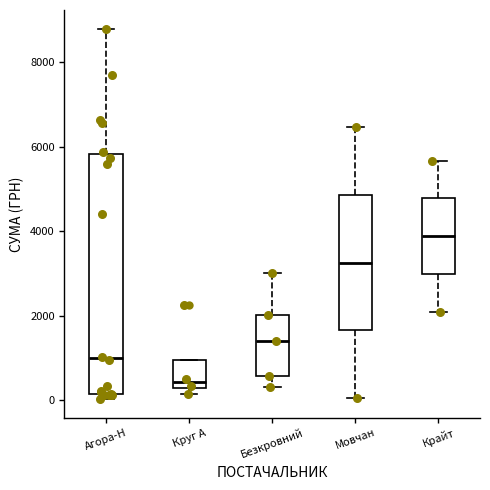

Reading left to right, transcribe this box plot: for each box, give where its median line is, the range the box spans, and where its two whiskers end, as read against the y-axis. The values are not printed on the chart, so give them approximately, as read against the axis.

Агора-Н: median 1000, box 200 to 5800, whiskers 0 to 8800
Круг А: median 400, box 200 to 1000, whiskers 200 (just below the box's lower edge) to 1000
Безкровний: median 1400, box 600 to 2000, whiskers 400 to 3000
Мовчан: median 3200, box 1600 to 4800, whiskers 0 to 6400
Крайт: median 3800, box 3000 to 4800, whiskers 2000 to 5600